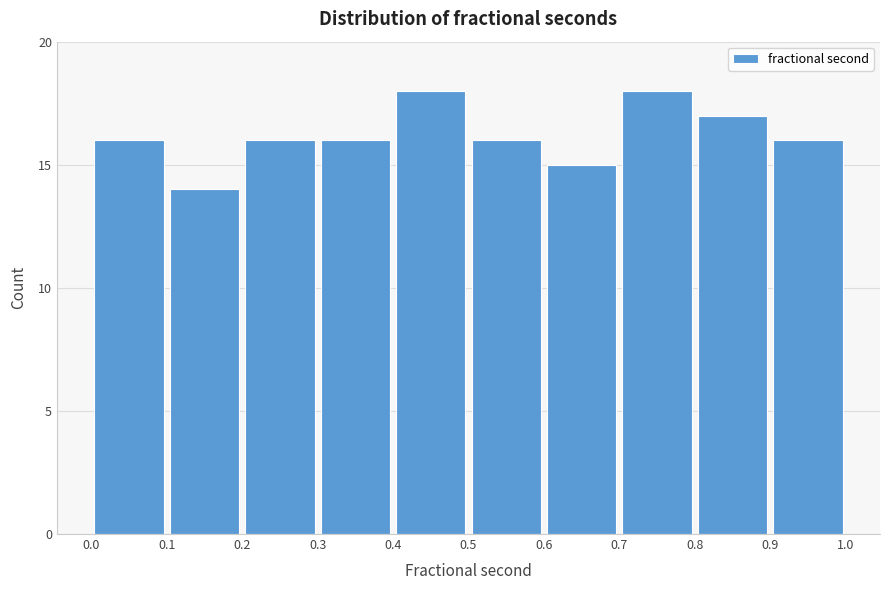

Reading left to right, transcribe this chart: for each bar, give the range it covers on the x-axis and its height. The values are not printed on the chart, so give them approximately, as read against the axis.

0.0 to 0.1: 16
0.1 to 0.2: 14
0.2 to 0.3: 16
0.3 to 0.4: 16
0.4 to 0.5: 18
0.5 to 0.6: 16
0.6 to 0.7: 15
0.7 to 0.8: 18
0.8 to 0.9: 17
0.9 to 1.0: 16